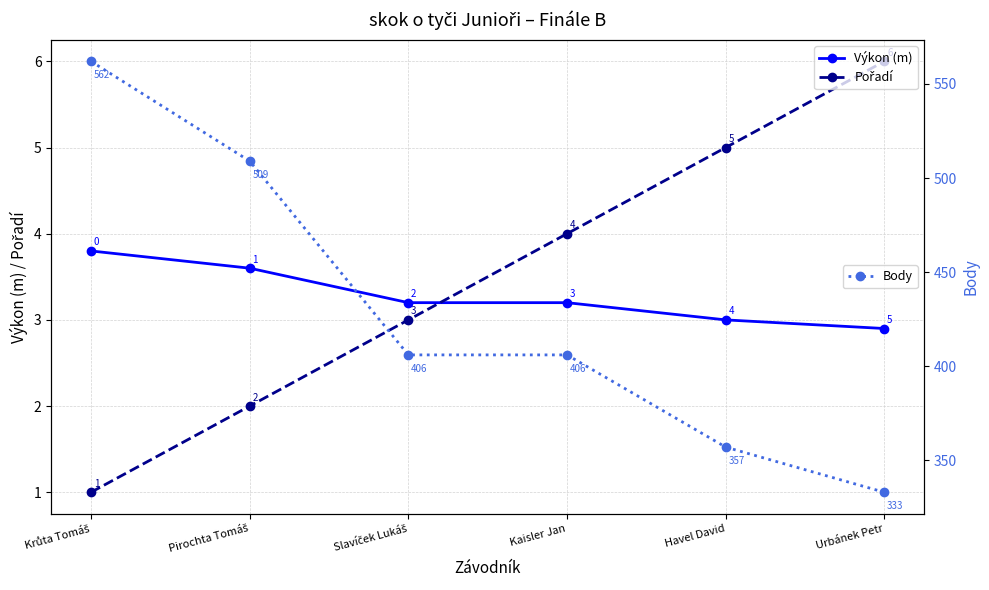

Which series has the largest total across all categories?

Body